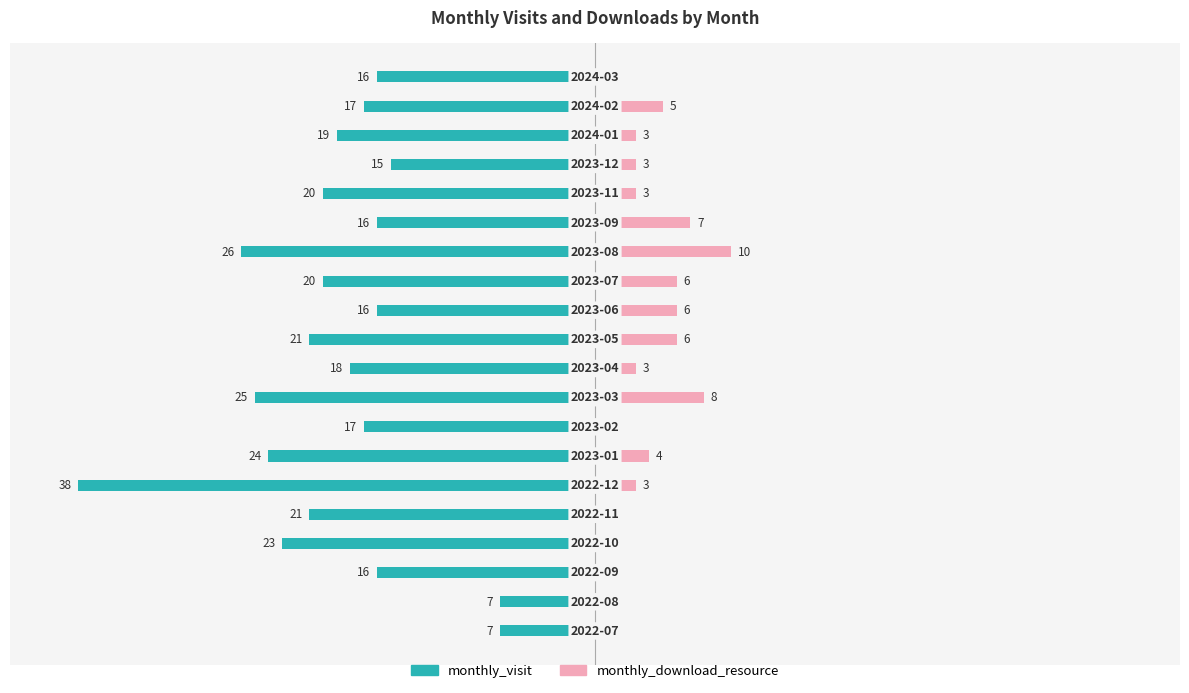

What value does the monthly_download_resource series have at 13?

10